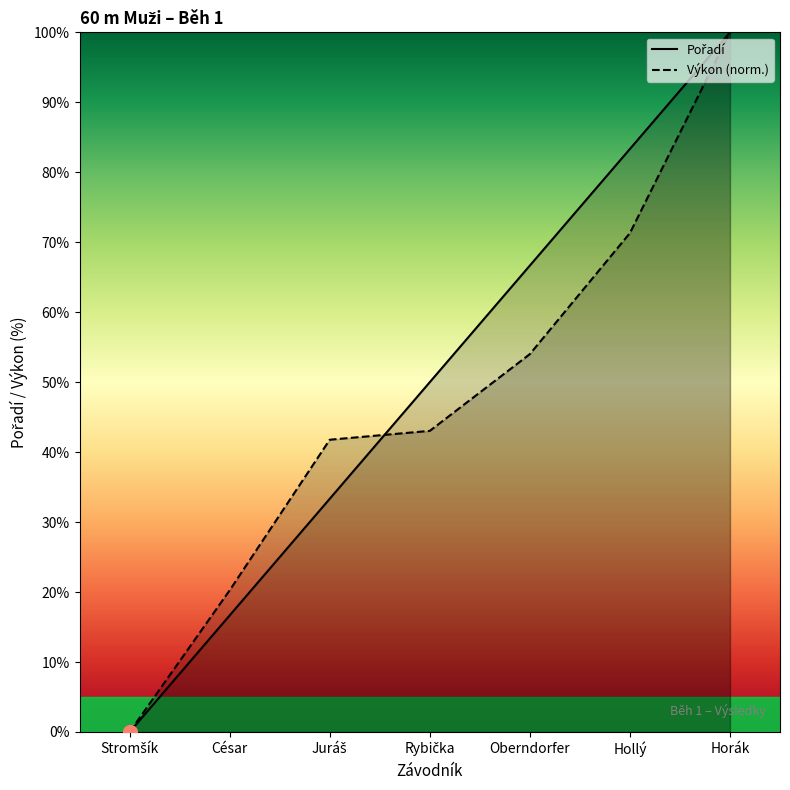

The Pořadí series shows 53.2 at Juráš. True or false?

False